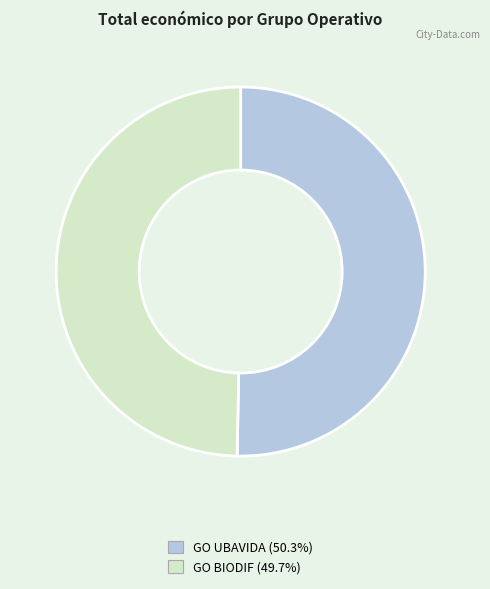

Combined, do GO UBAVIDA and GO BIODIF account for over 50%?

Yes